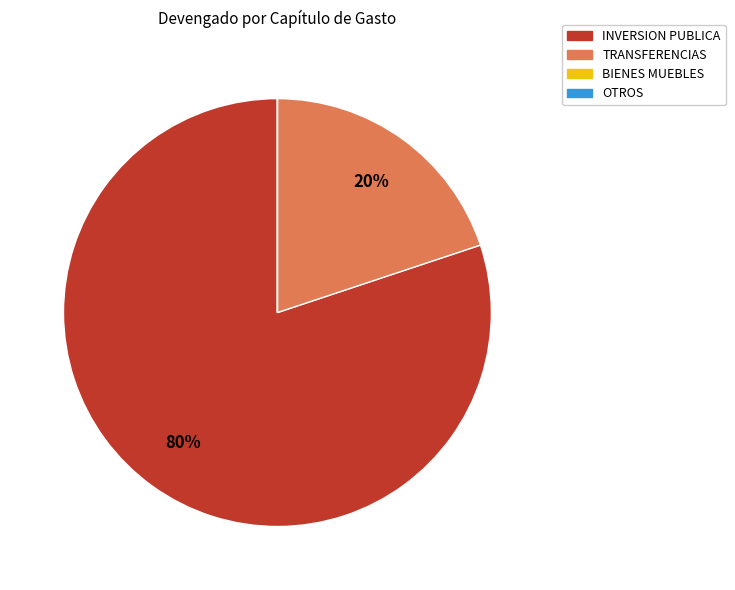

To the nearest percent, what is the average slice percentage?

25%